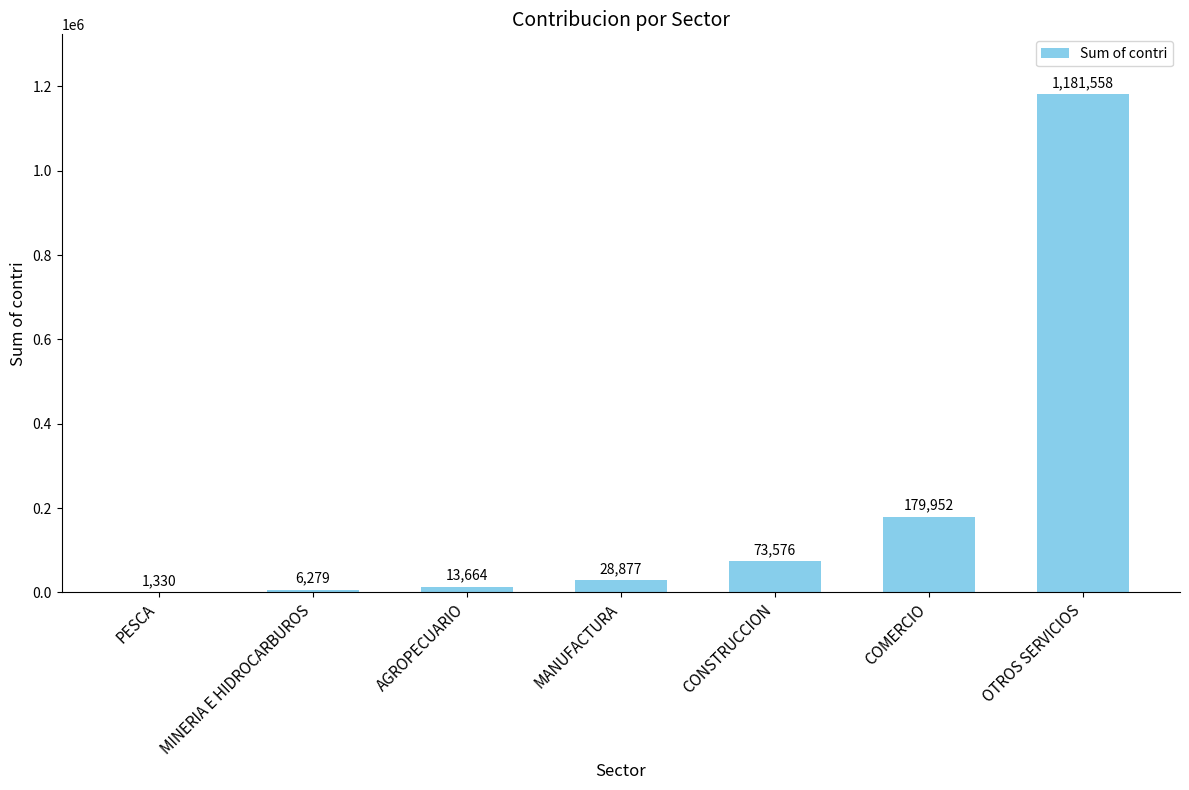

Count the number of categories in the chart.

7